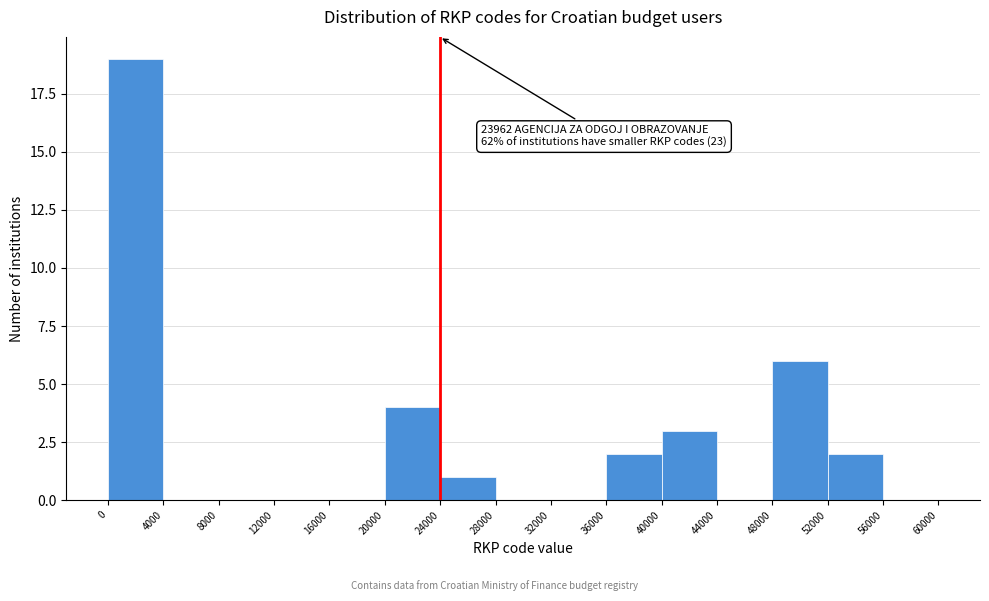

Which range on the x-axis has the tallest bar?

0 to 4000